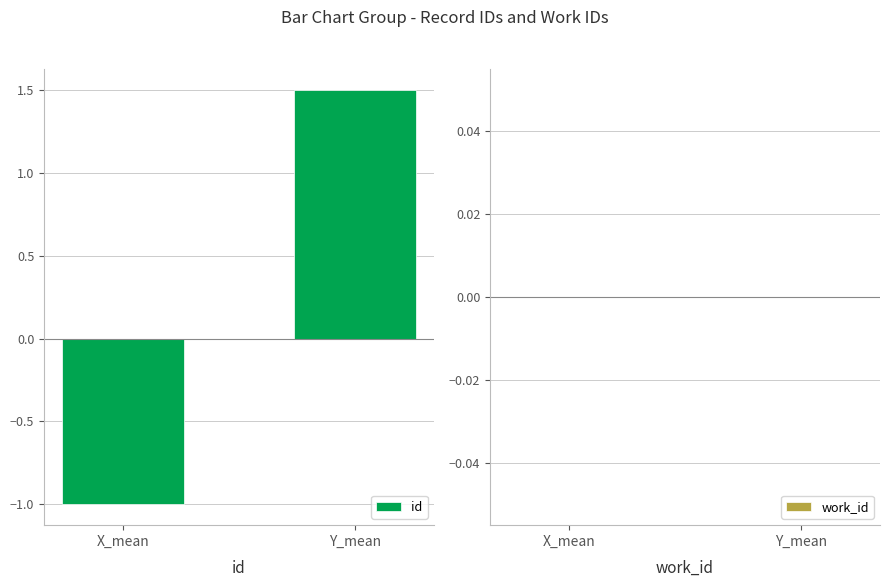

Does the chart contain any negative values?

Yes